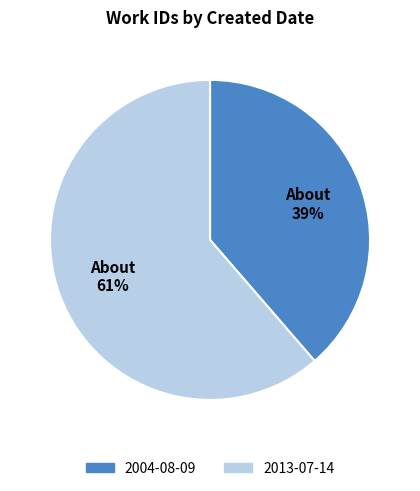

True or false: 2013-07-14 accounts for 70% of the total.

False